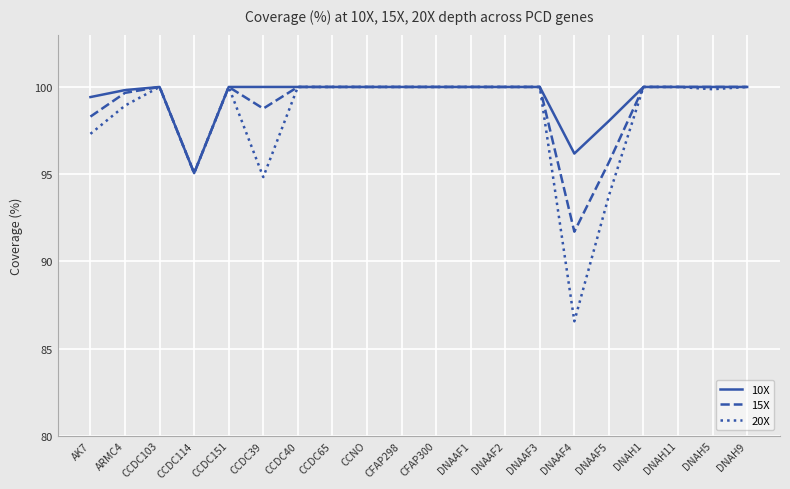

At which label is 20X closest to 93?

DNAAF5